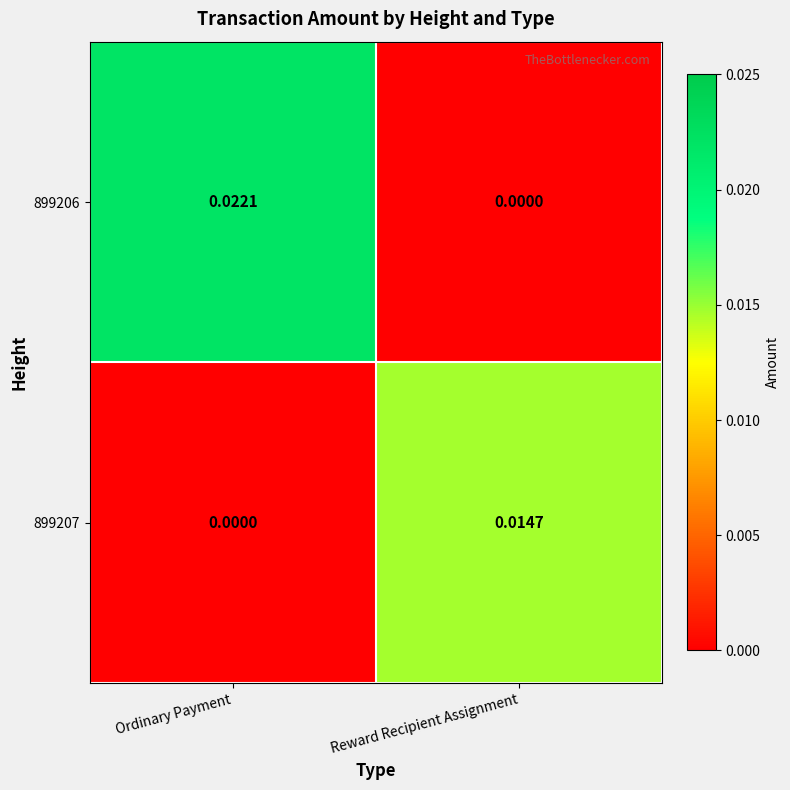

Which series has the widest spread of values?

899206